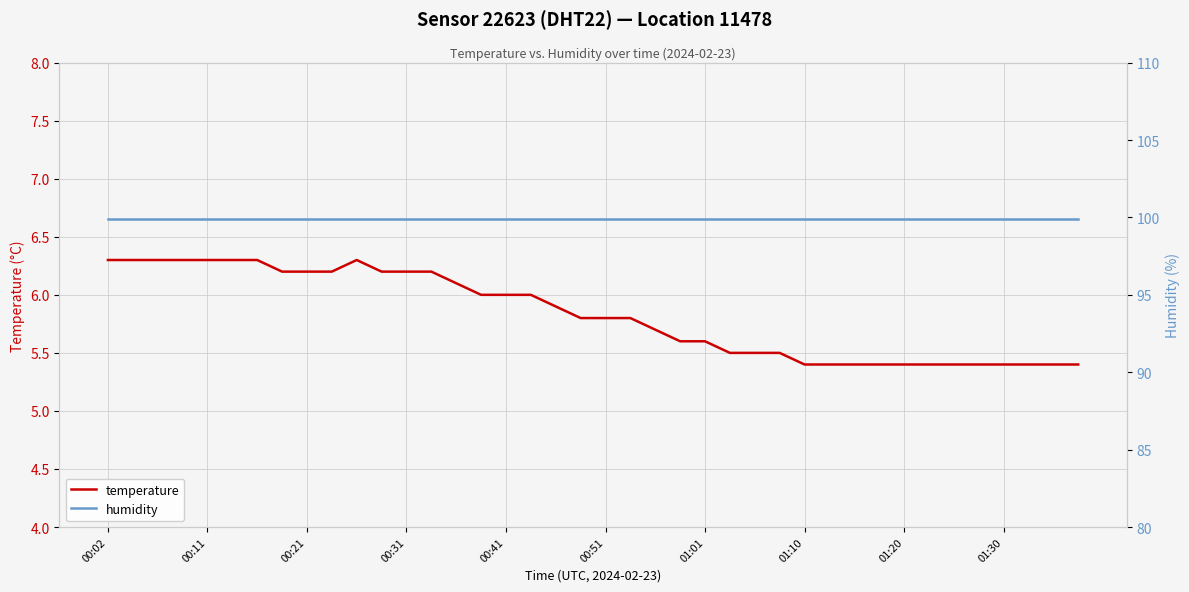

Is the value of temperature at 01:01 greater than the value of humidity at 30?

No